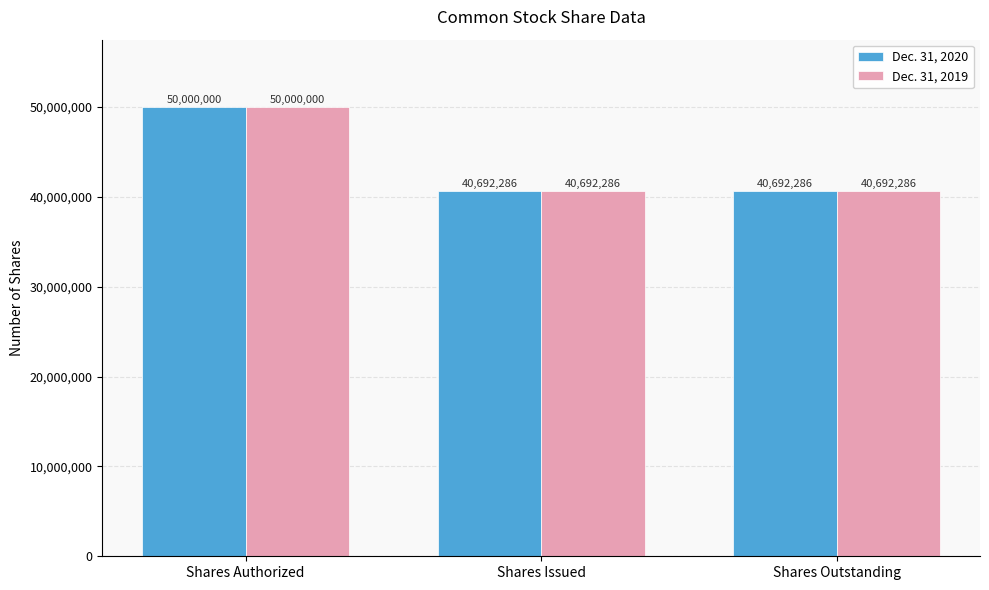

The value of Dec. 31, 2020 at Shares Outstanding is 40692286. True or false?

True